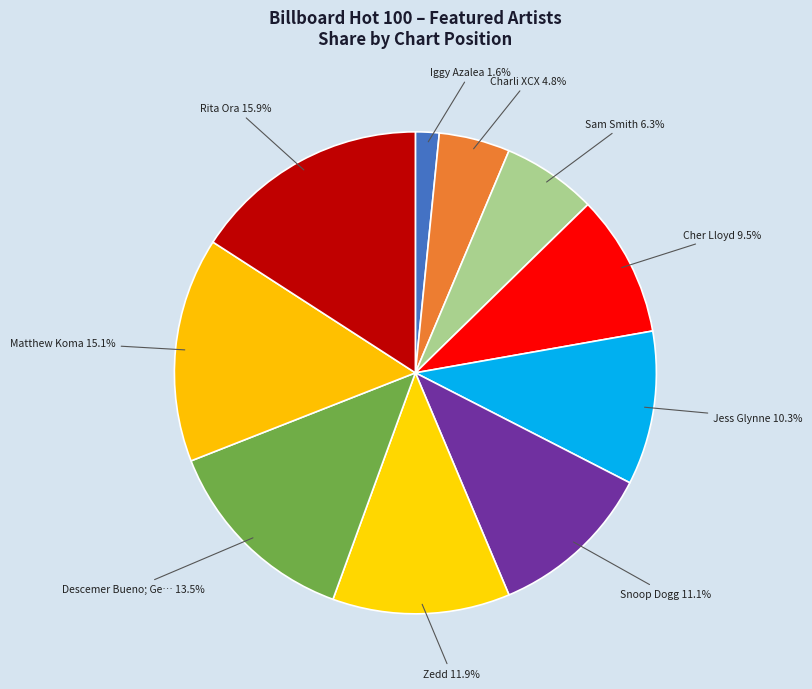

Is there a majority slice in this chart?

No